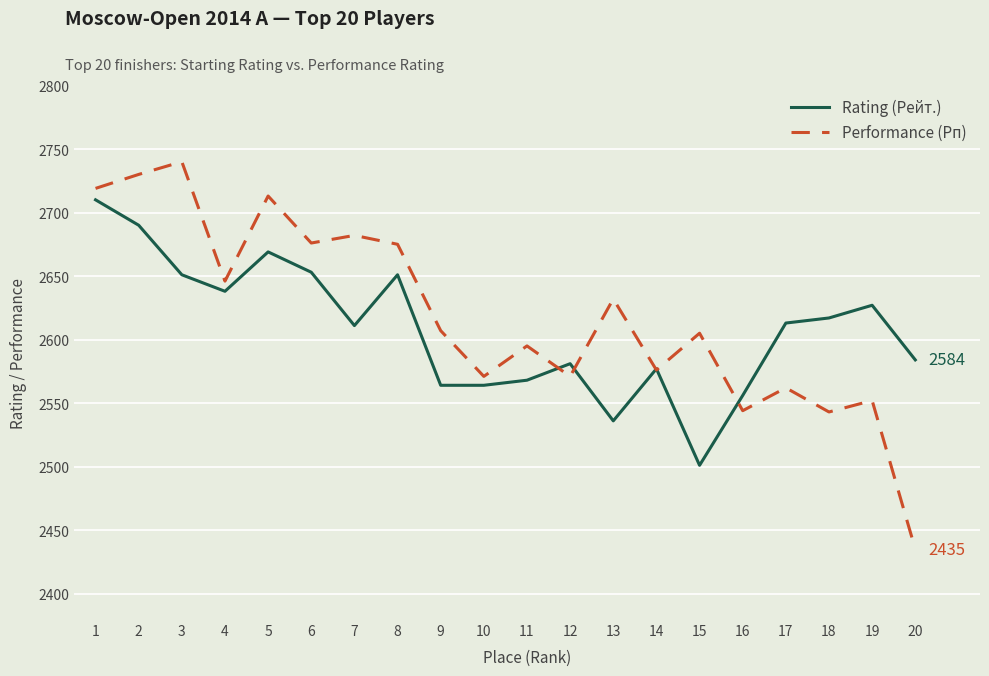

Rank the series at 6 from lowest to highest value.

Rating (Рейт.), Performance (Рп)